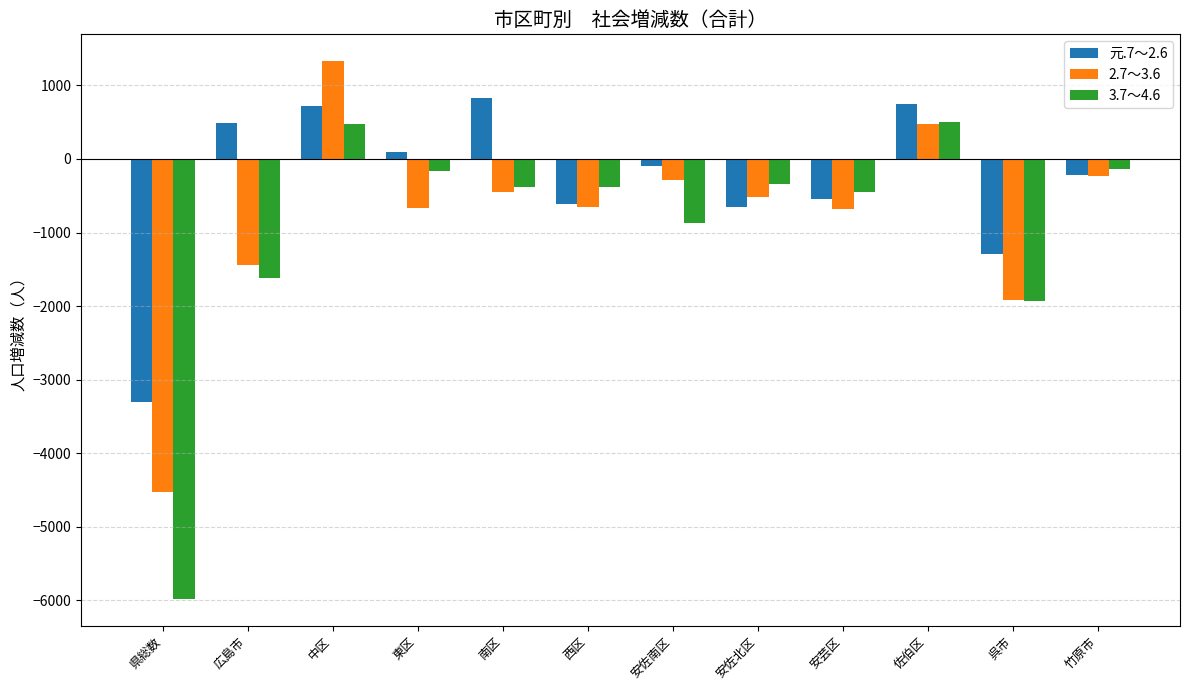

What is the total value across all series at 中区?

2523